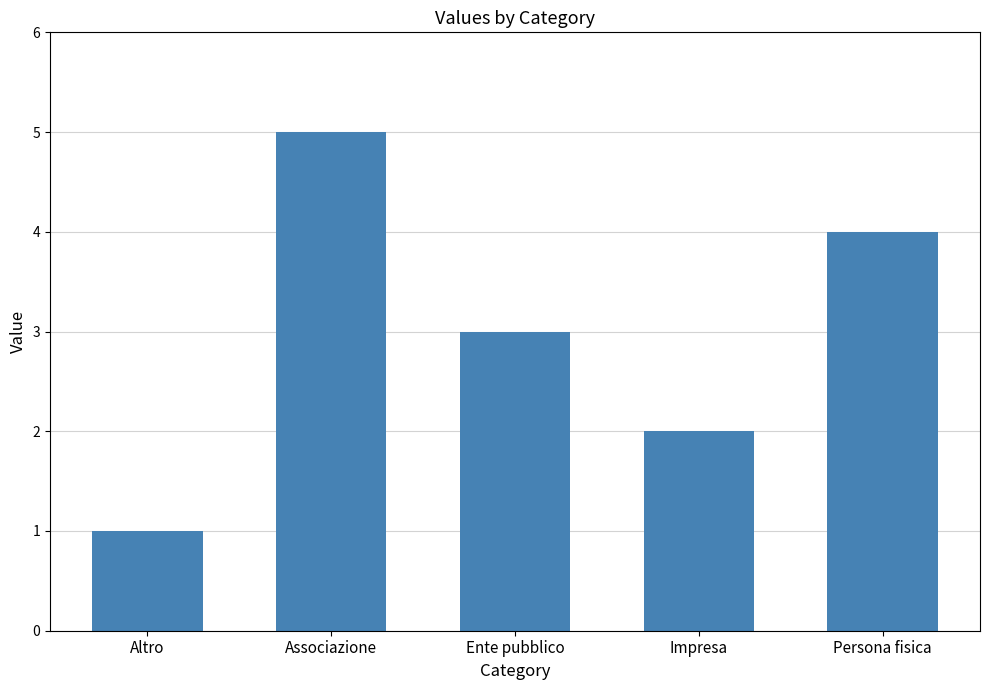

What is the difference between the second highest and second lowest values?

2